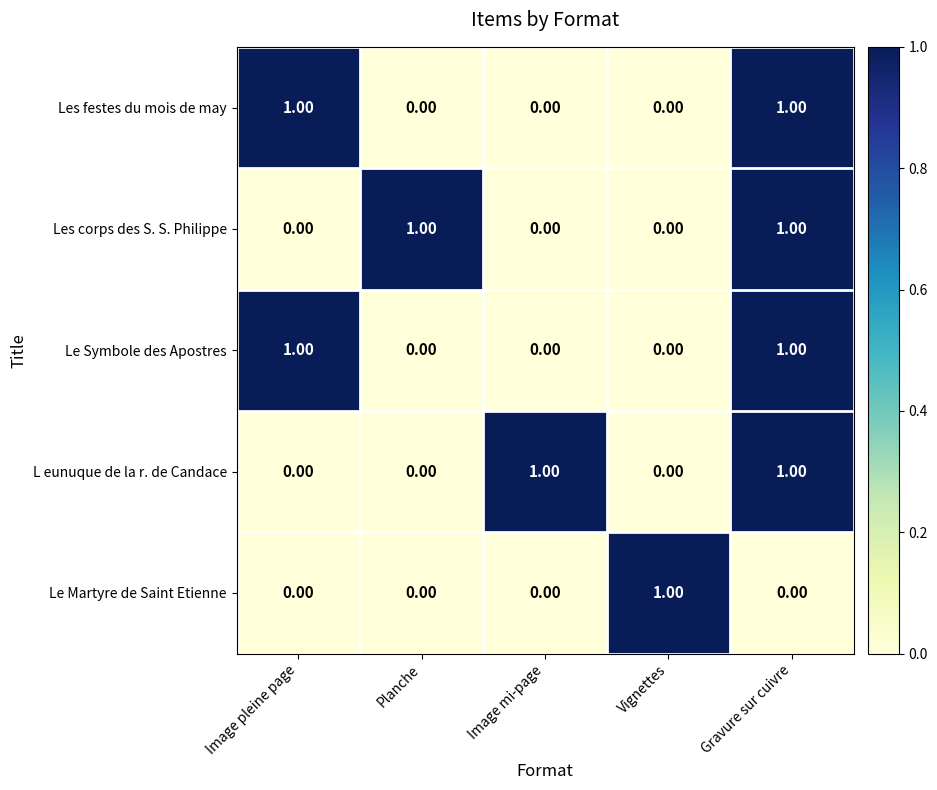

At how many categories does at least one series exceed 0?

5